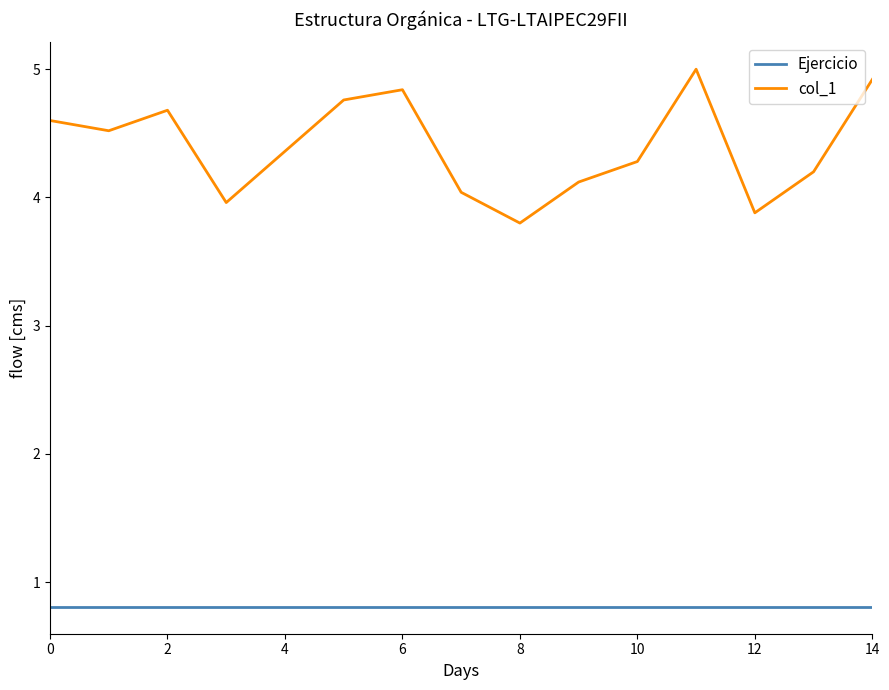

True or false: Ejercicio and col_1 intersect in this chart.

False